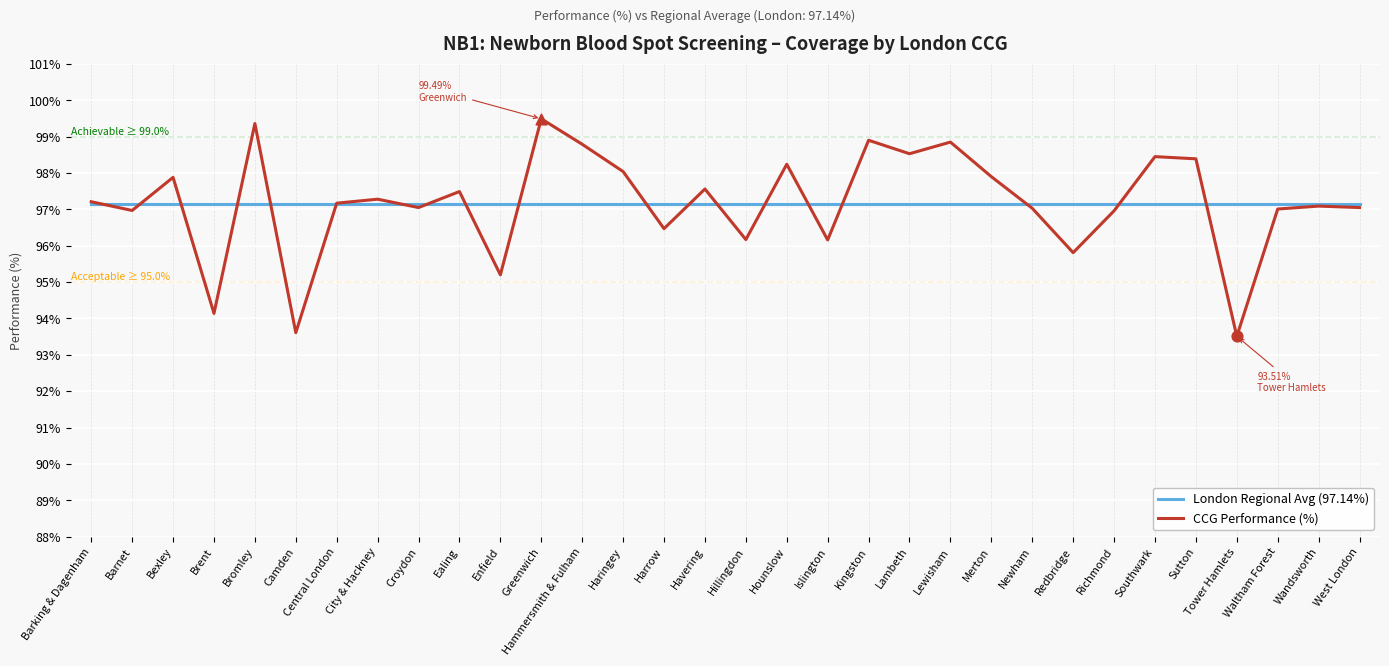

What are all the series names shown in the legend?

London Regional Avg (97.14%), CCG Performance (%)